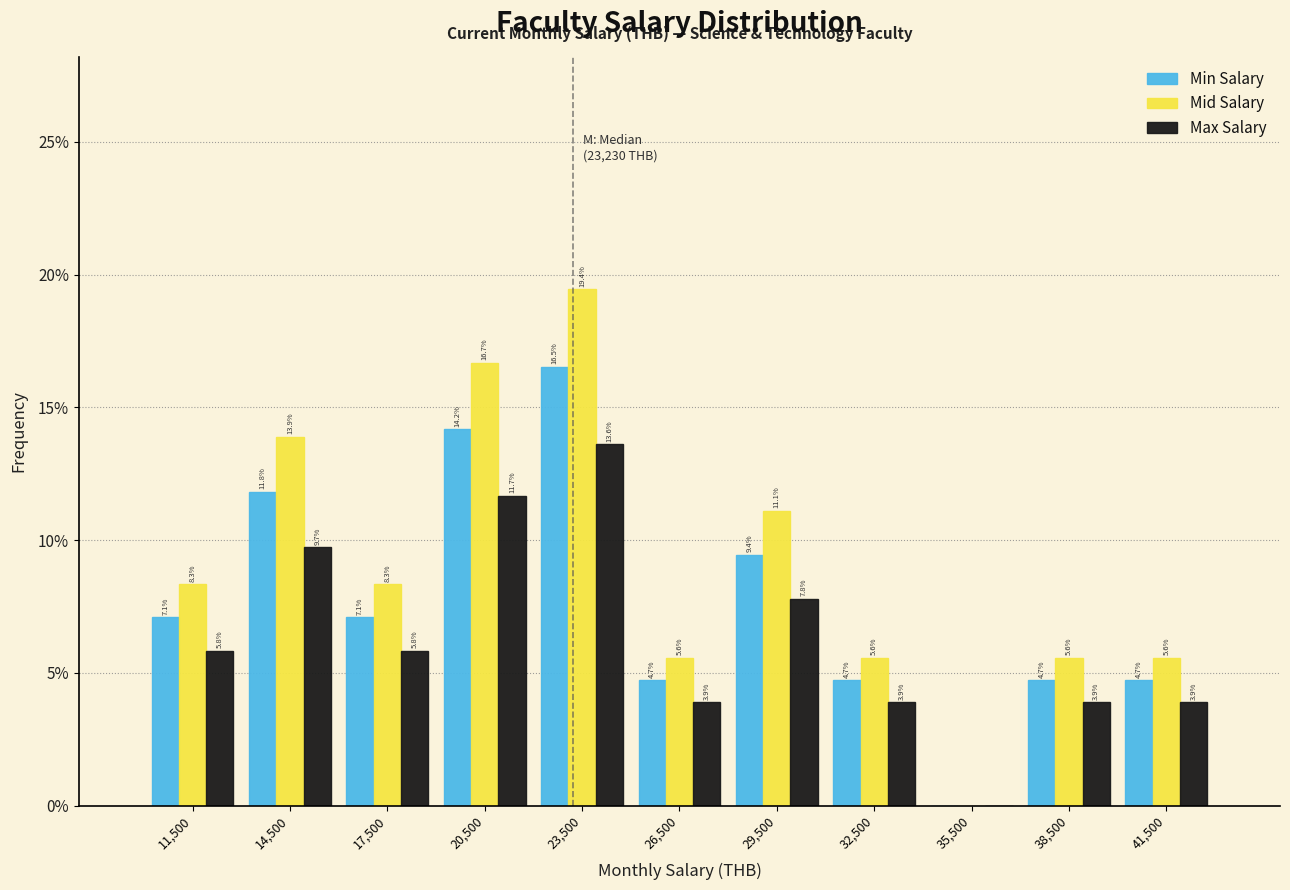

In the Mid Salary series, which range on the x-axis has the tallest bar?

22000 to 25000